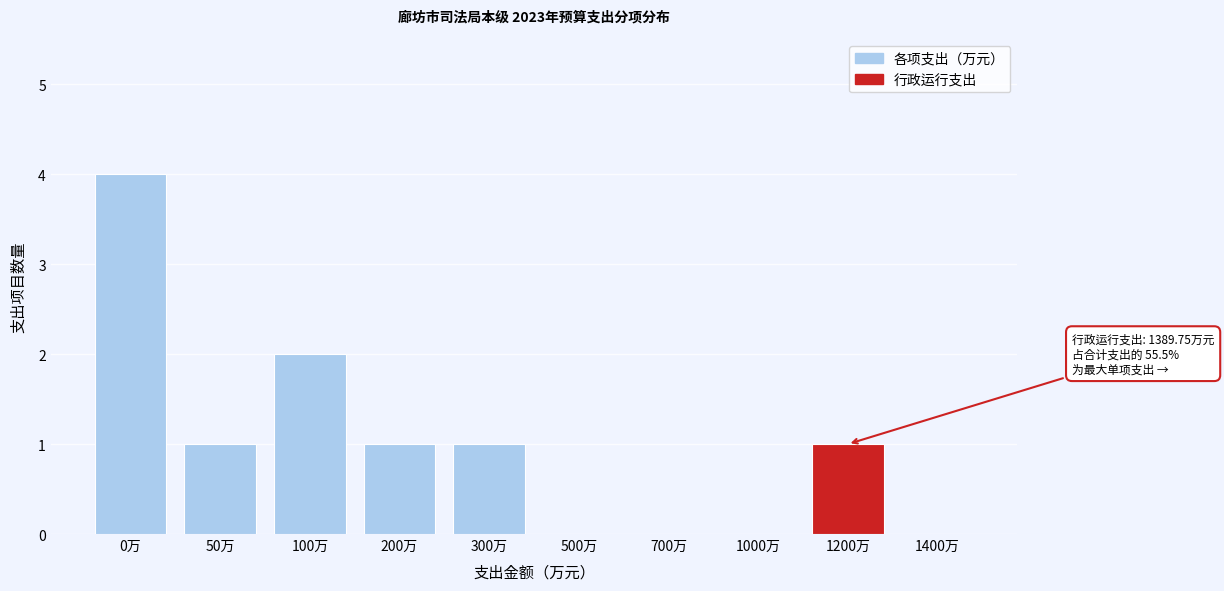

Reading left to right, what are all the values shown in this chart?

0万=4	50万=1	100万=2	200万=1	300万=1	500万=0	700万=0	1000万=0	1200万=1	1400万=0